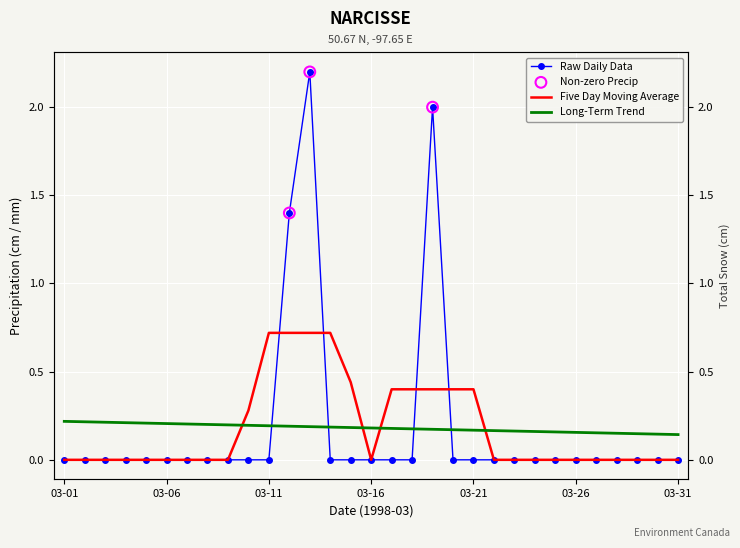

Which has a higher value, 1998-03-03 or 1998-03-18?

1998-03-03